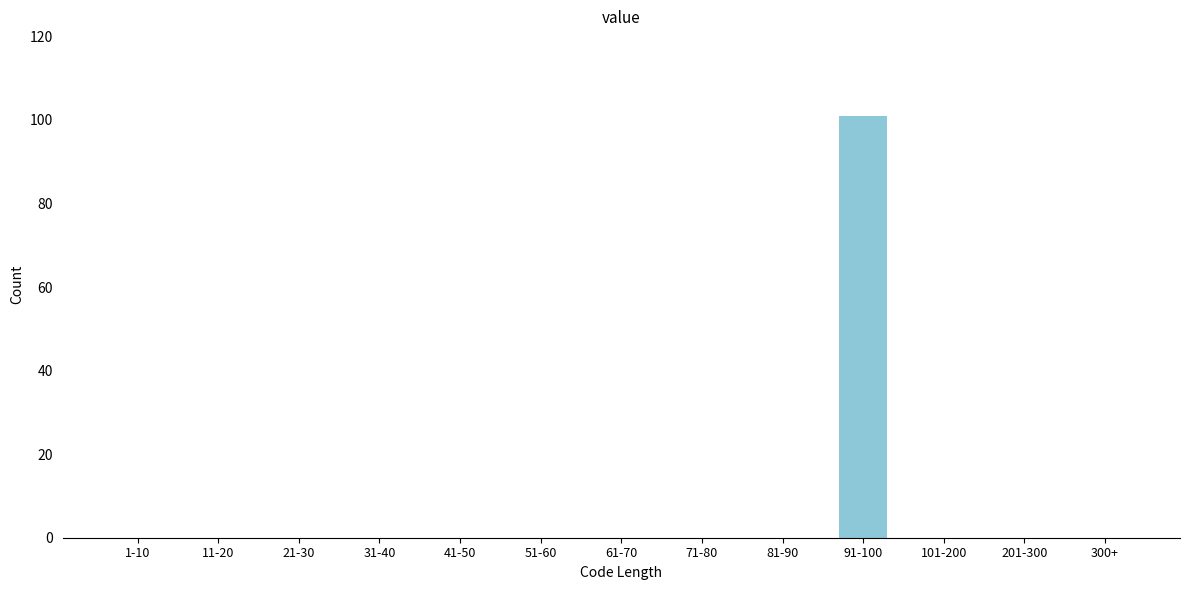

What is the greatest value displayed?

101